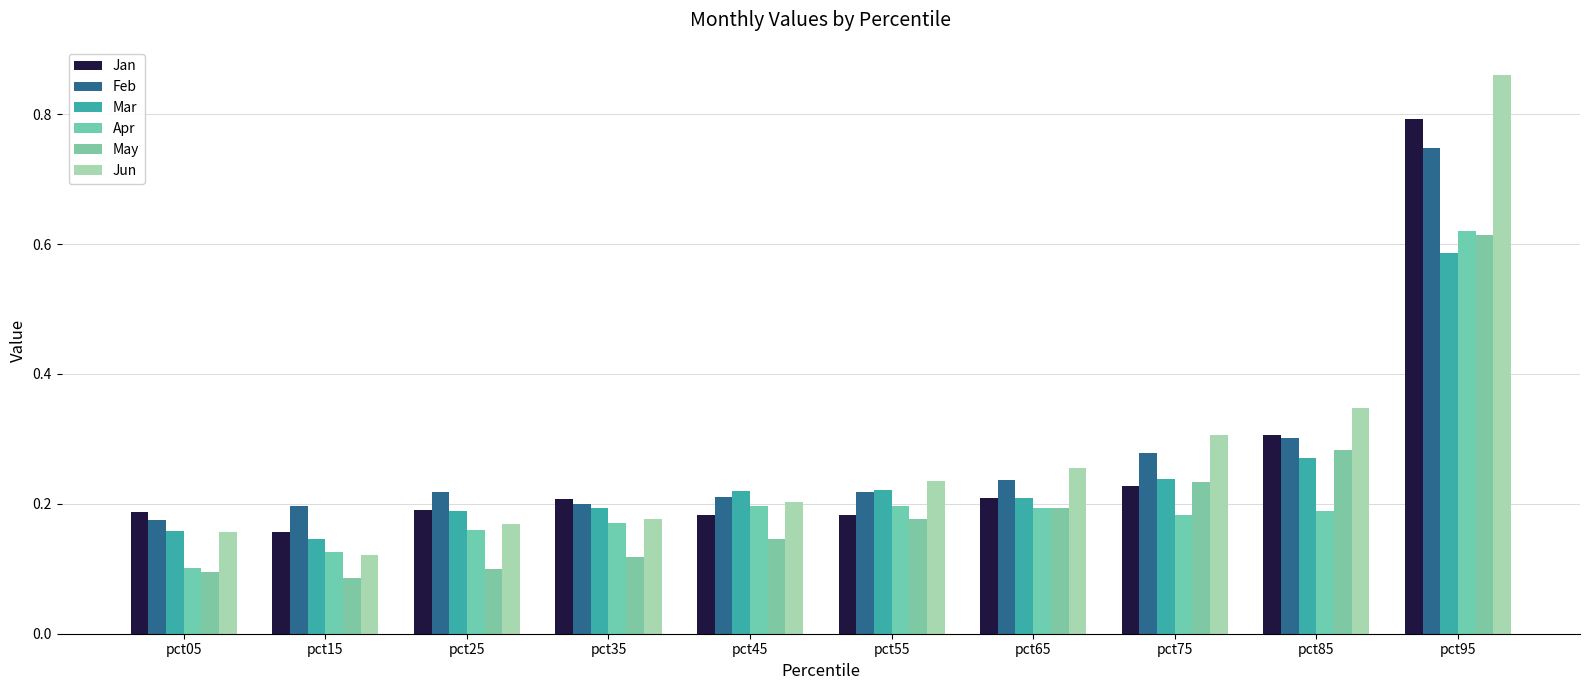

What are all the series names shown in the legend?

Jan, Feb, Mar, Apr, May, Jun